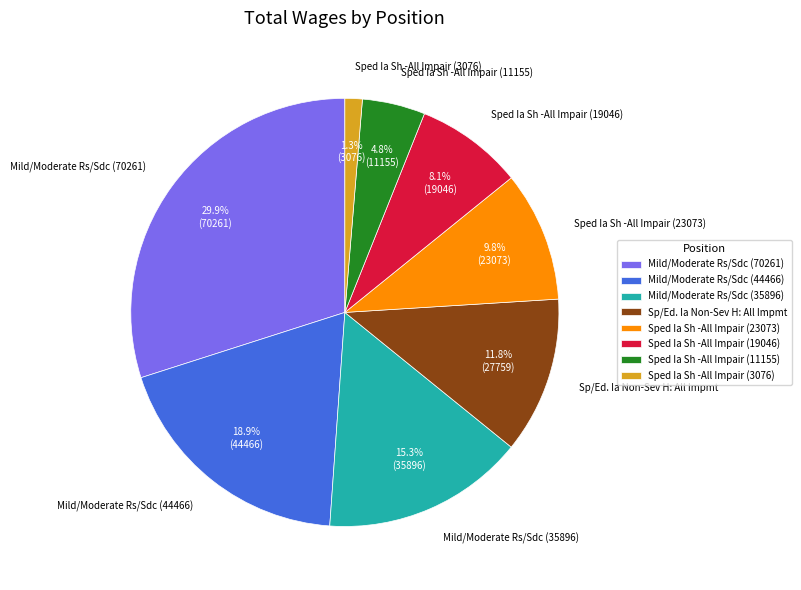

How many segments does this pie chart have?

8